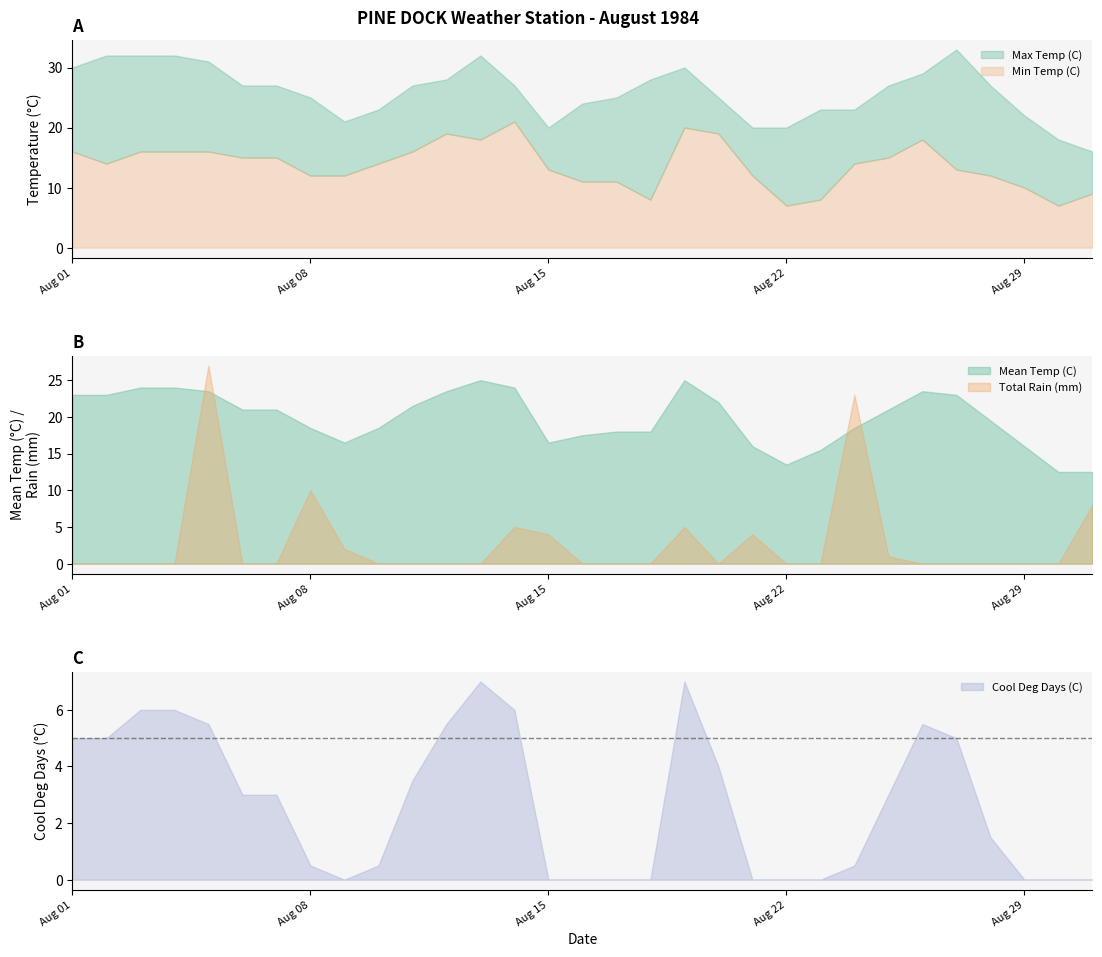

True or false: Cool Deg Days (C) and Min Temp (C) cross at least once.

False